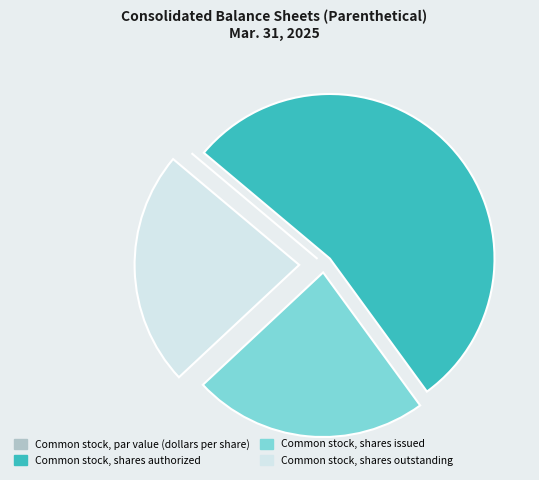

What is the ratio of the value at Common stock, shares authorized to the value at Common stock, shares outstanding?

2.3